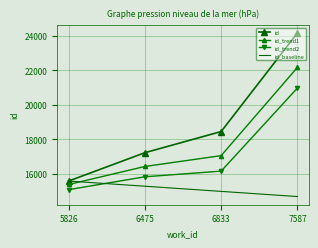

What is the difference between the second highest and minimum values in the id_baseline series?

600